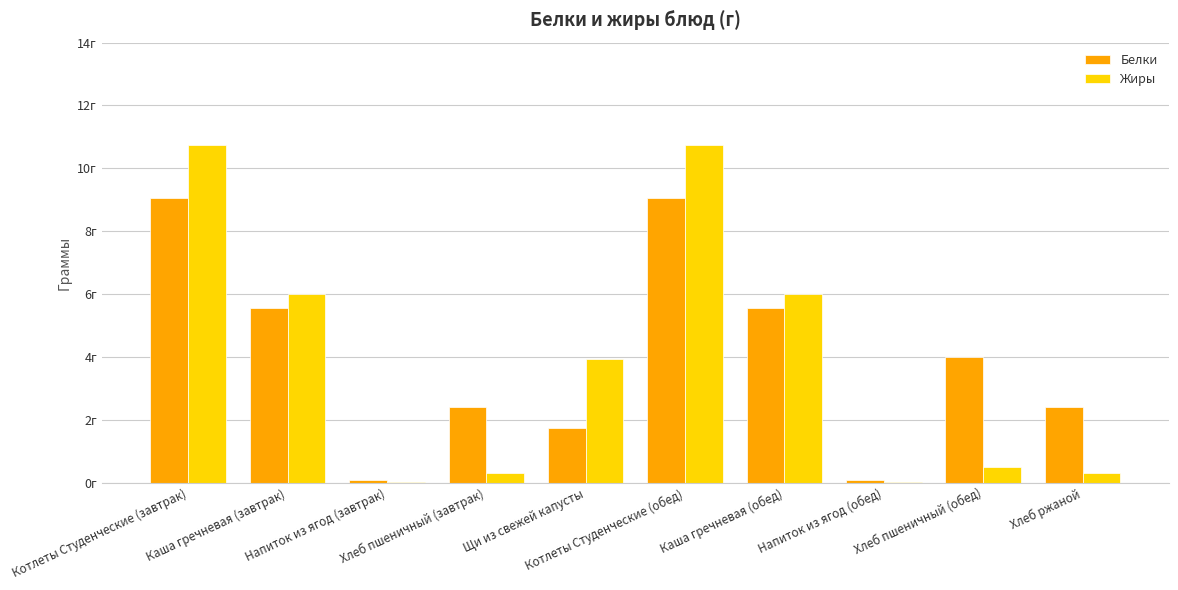

What are all the series names shown in the legend?

Белки, Жиры